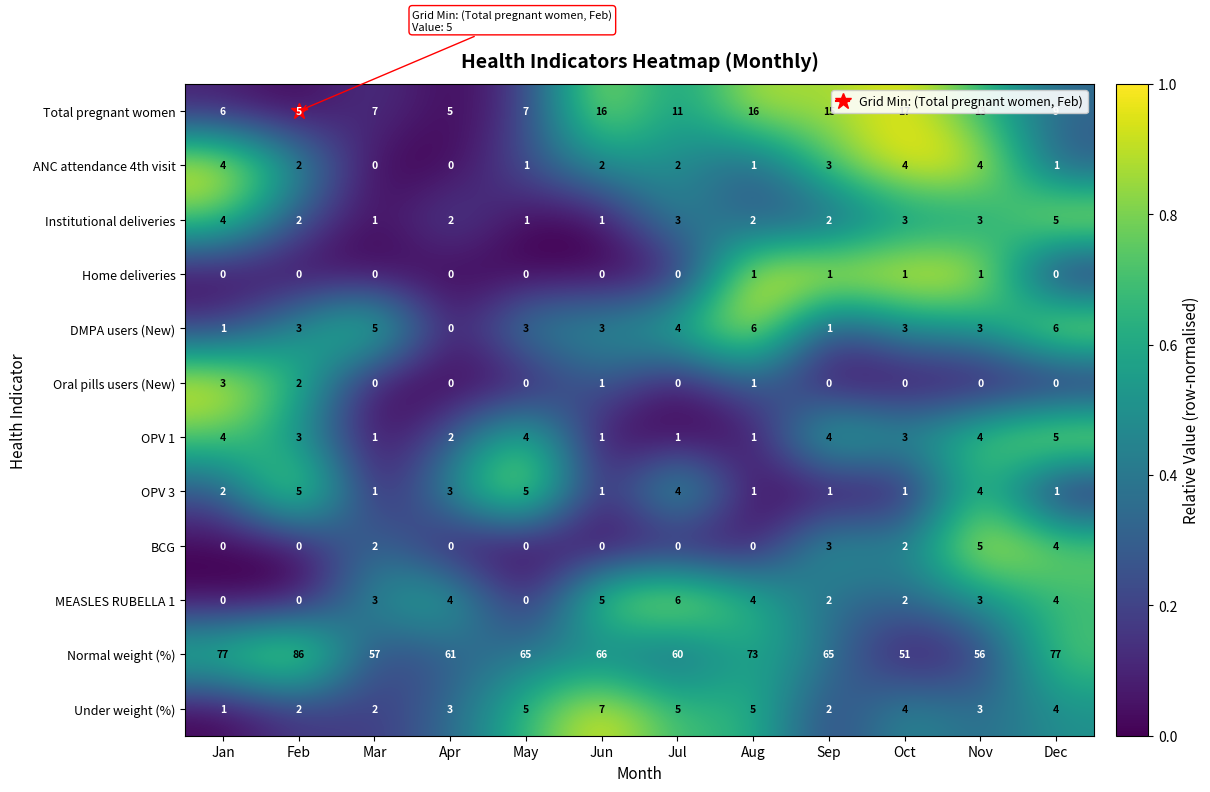

What is the difference between the maximum and minimum values in the ANC attendance 4th visit series?

4